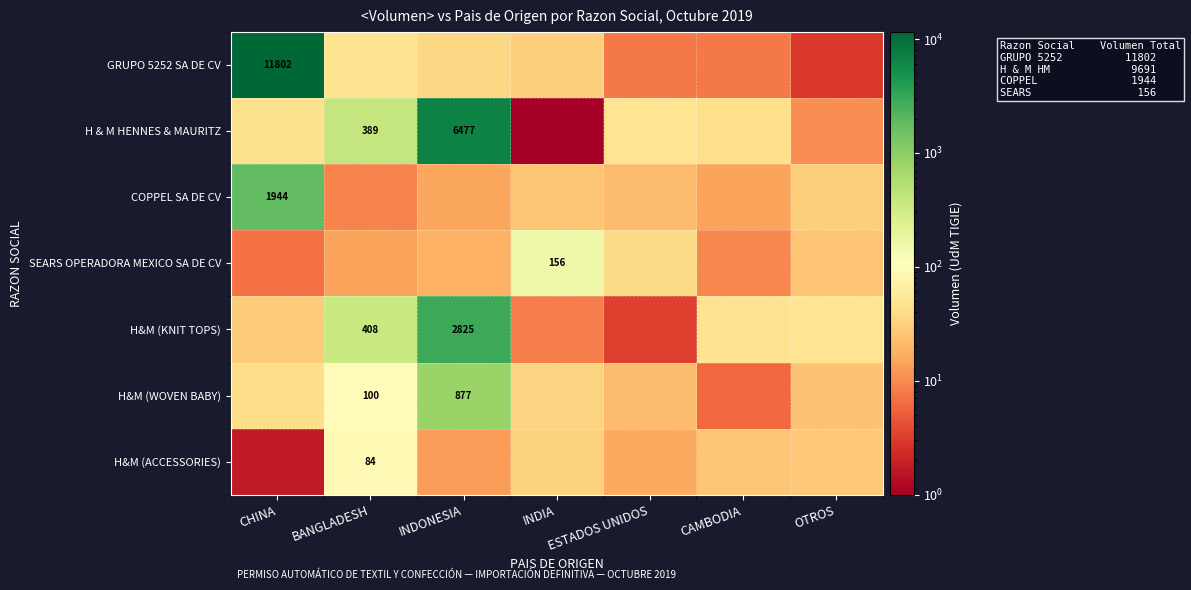

Is the value of H & M HENNES & MAURITZ at BANGLADESH greater than the value of H&M (KNIT TOPS) at INDONESIA?

No